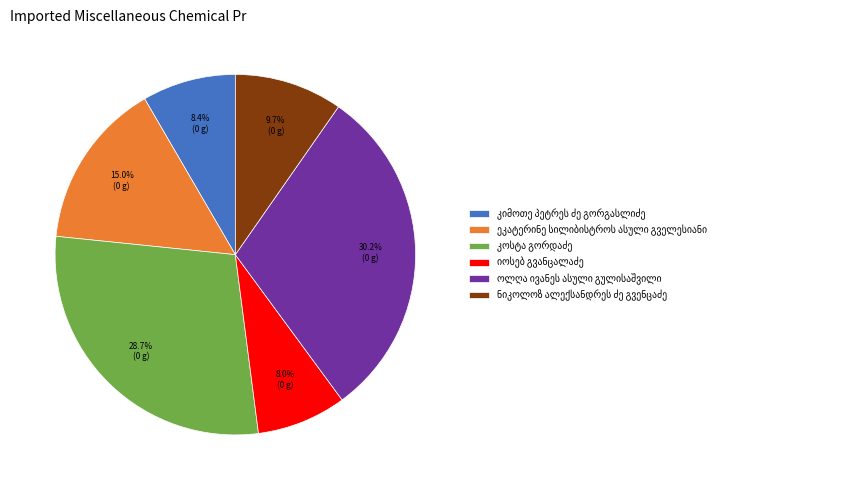

Is there a majority slice in this chart?

No